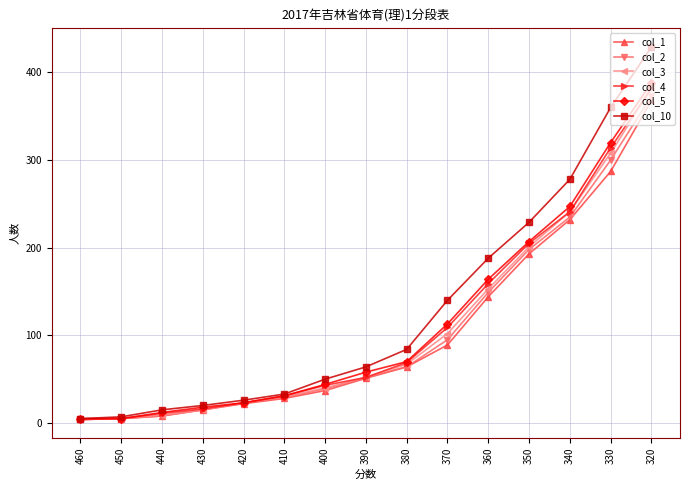

Which series has the widest spread of values?

col_10